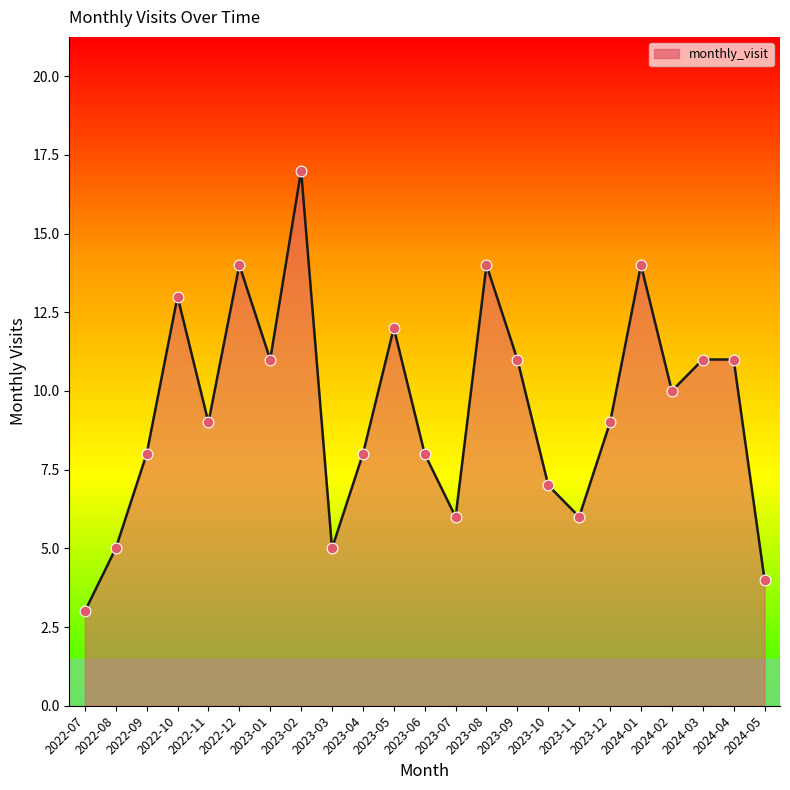

Between 2023-07 and 2023-03, which is larger?

2023-07